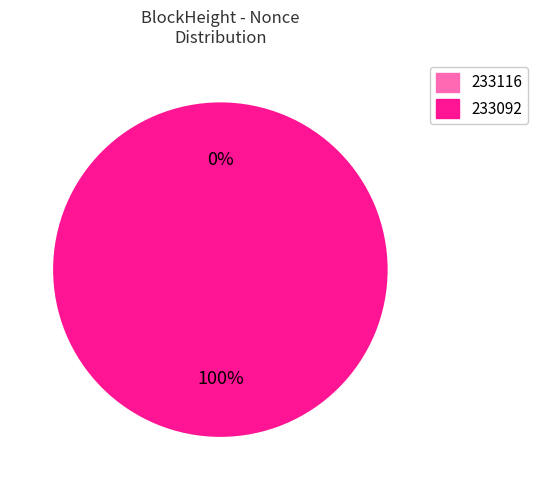

Is the sum of 233092 and 233116 greater than half?

Yes